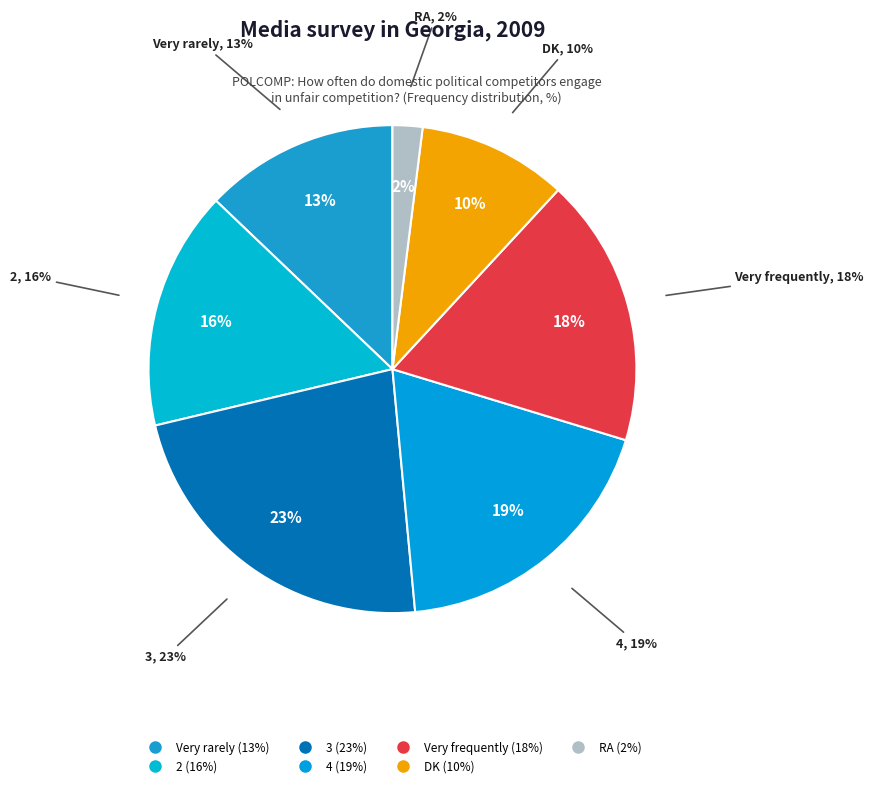

Approximately how many times larger is the value at RA compared to 4?

0.1